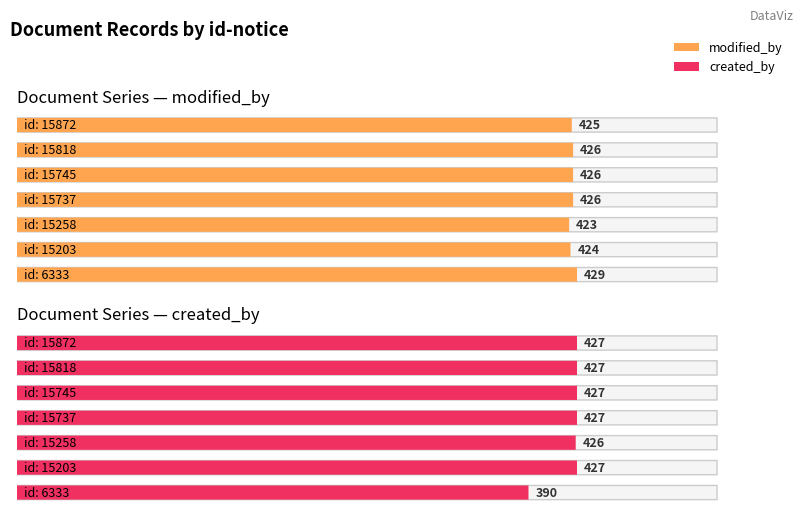

At 15737, list the series in order from smallest to largest.

modified_by, created_by